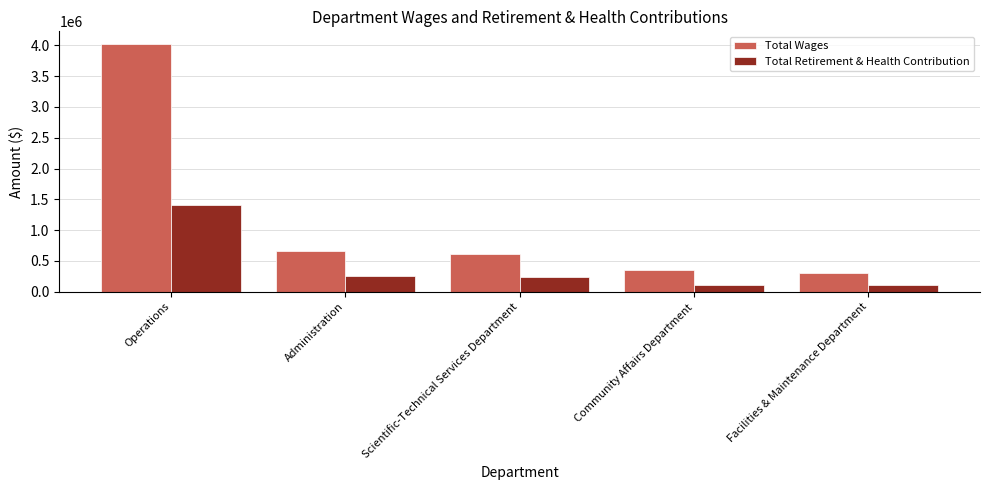

Rank the series by their average value, from highest to lowest.

Total Wages, Total Retirement & Health Contribution